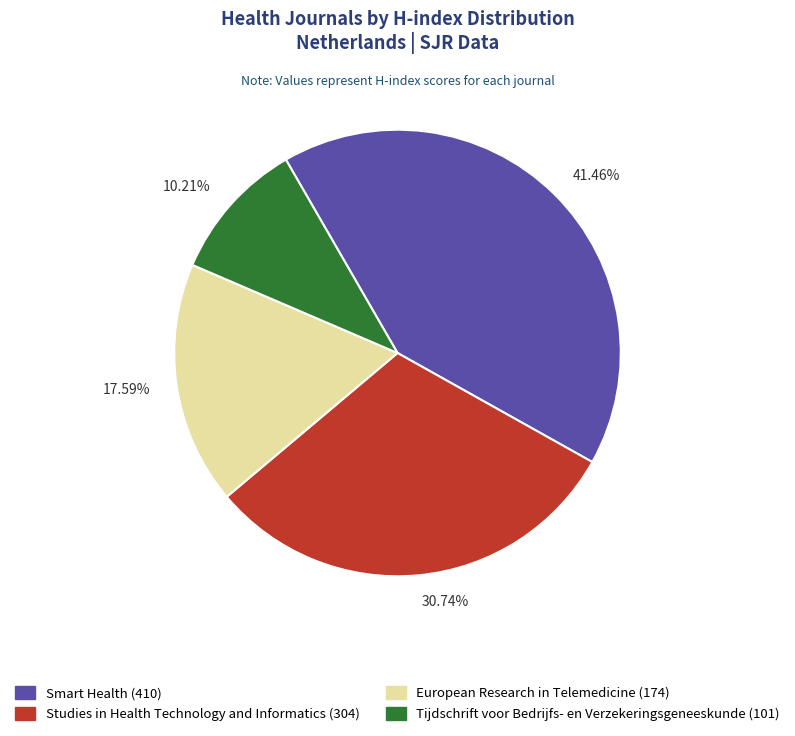

Is the sum of 10.21% and 17.59% greater than half?

No